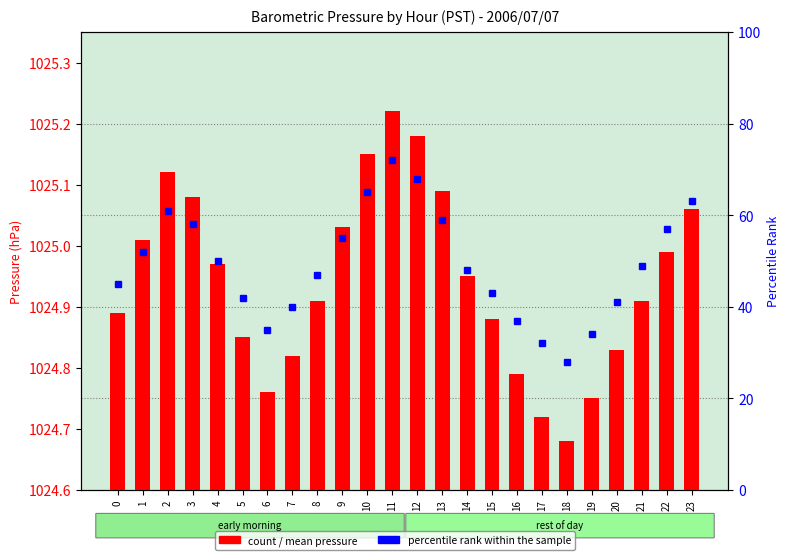

What is the approximate value of Mean Pressure (hPa) at 13?

1025.1